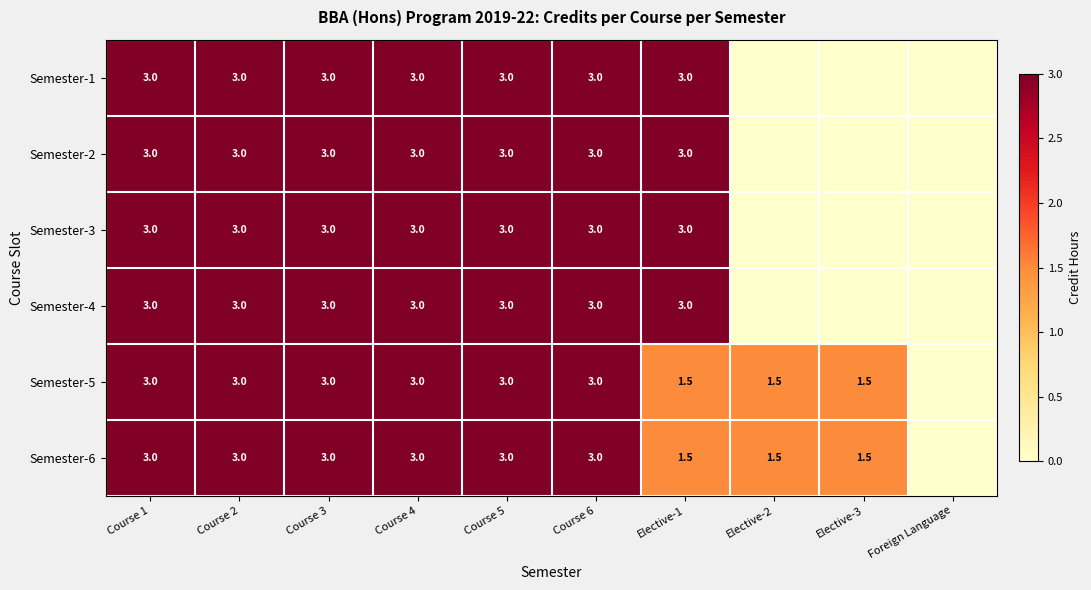

At which category is the sum across all series the highest?

Course 1